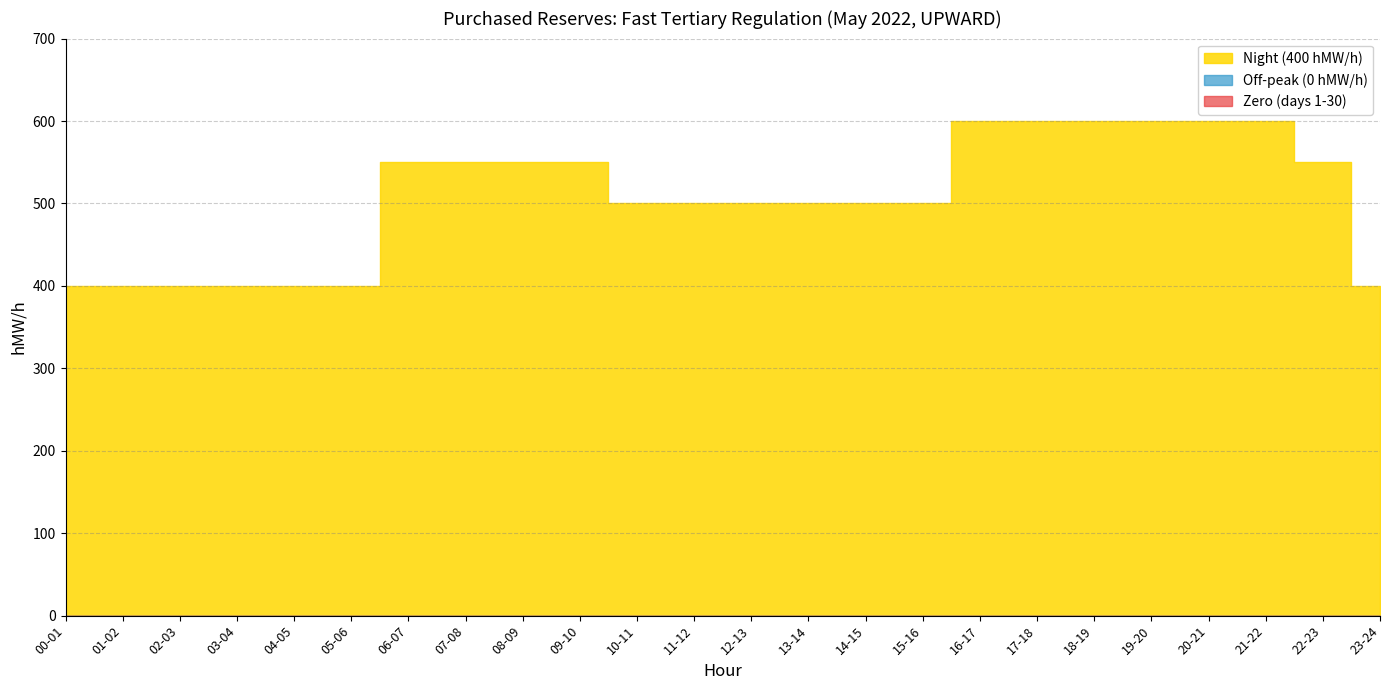

True or false: Night (400 hMW/h) and Zero (days 1-30) cross at least once.

False